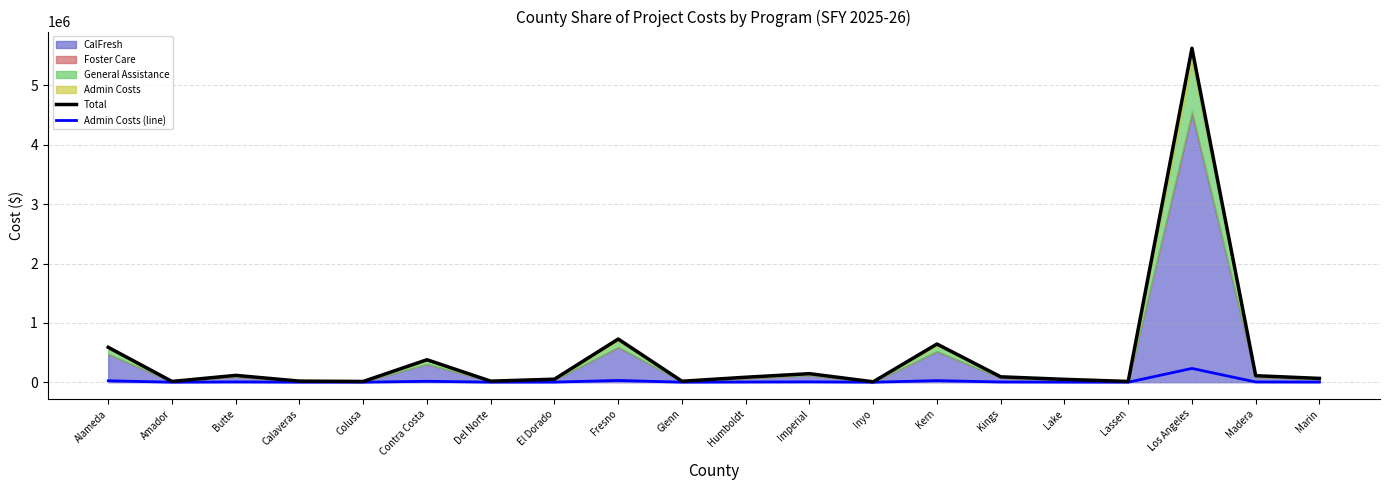

What is the total value across all series at Kings?

95227